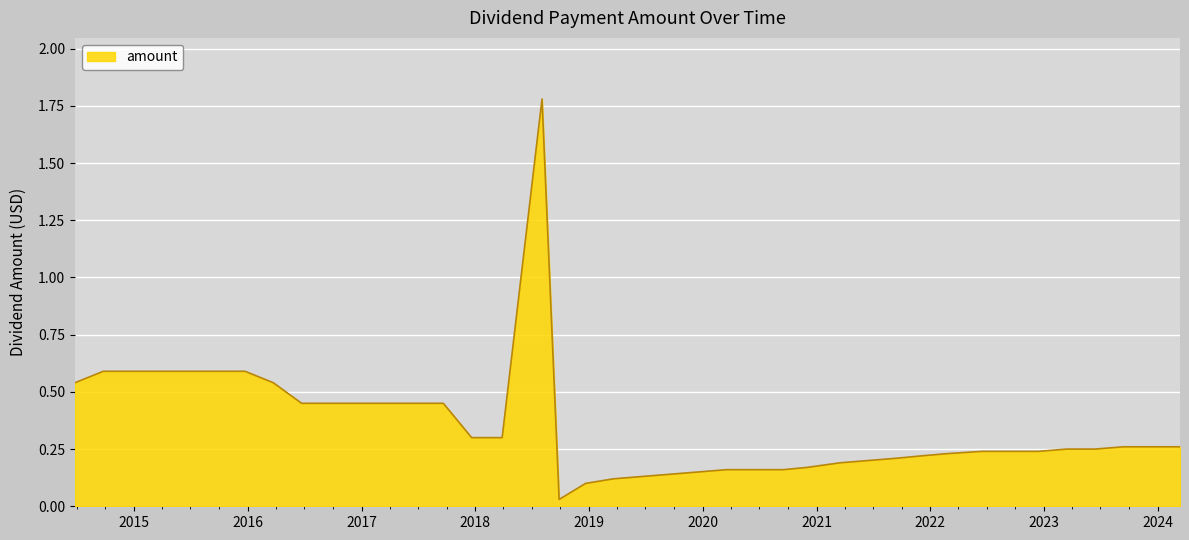

What is the greatest value displayed?

1.8